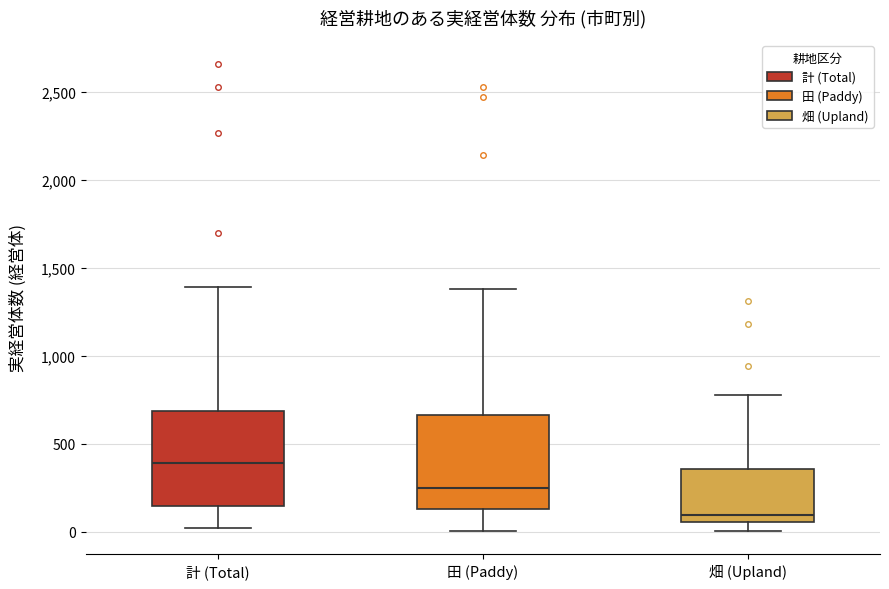

Reading left to right, transcribe this box plot: for each box, give where its median line is, the range the box spans, and where its two whiskers end, as read against the y-axis. The values are not printed on the chart, so give them approximately, as read against the axis.

計 (Total): median 400, box 150 to 700, whiskers 0 to 1400
田 (Paddy): median 250, box 150 to 650, whiskers 0 to 1400
畑 (Upland): median 100, box 50 to 350, whiskers 0 to 800